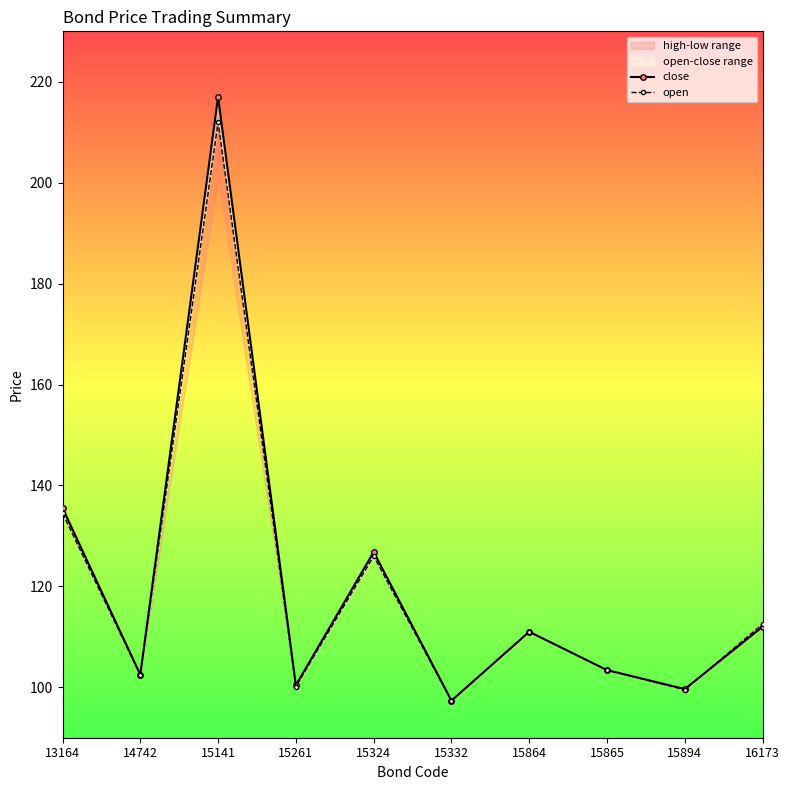

Between 15141 and 15324, which series saw the biggest shift?

close